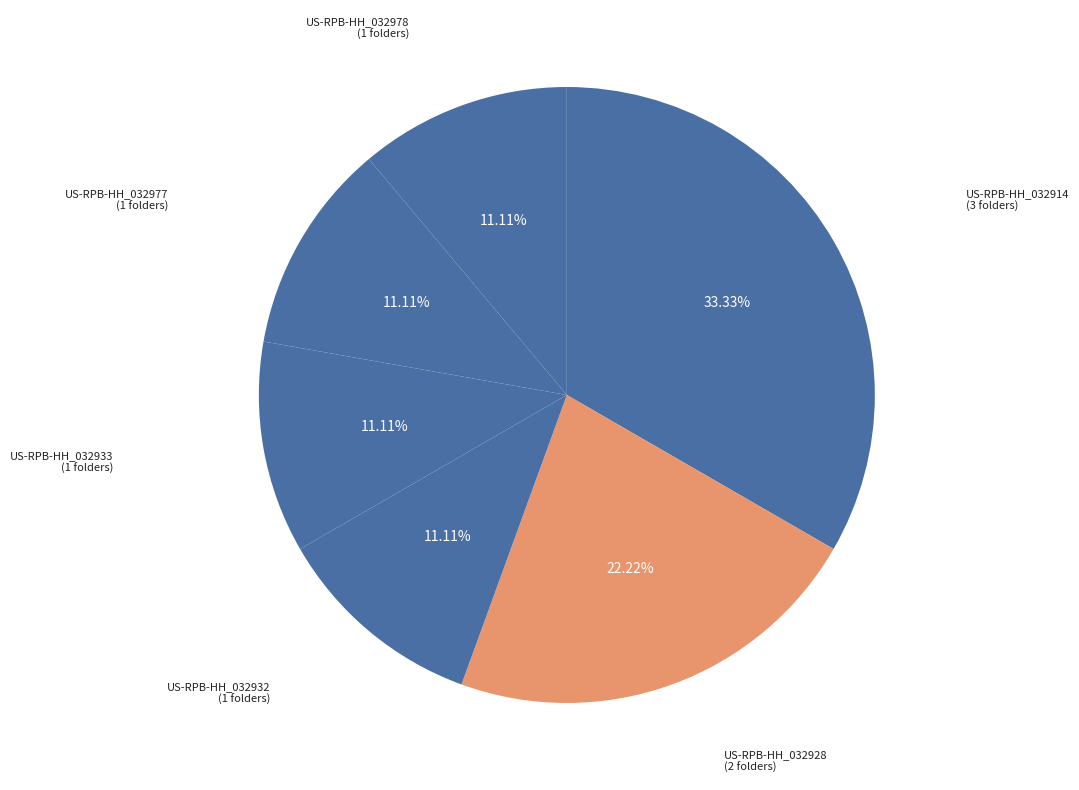

Count the number of slices in the pie.

6